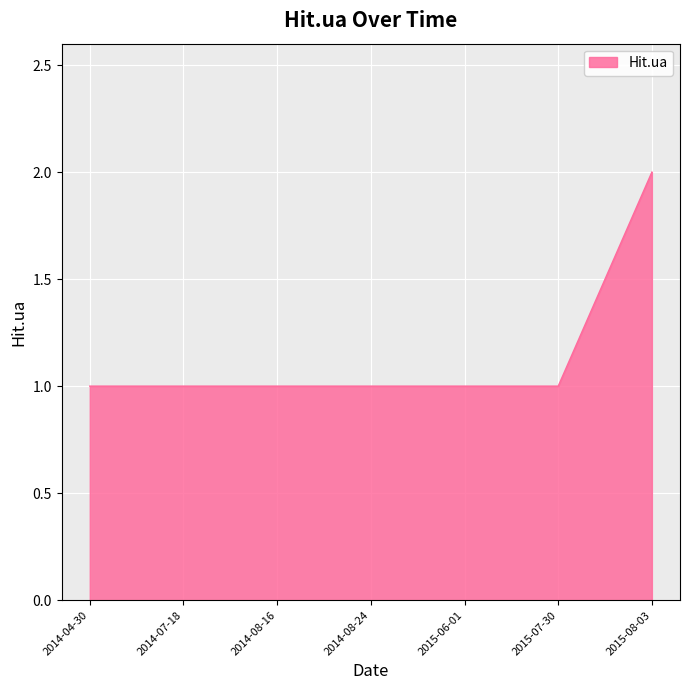

What position from the left is 2014-08-24?

4